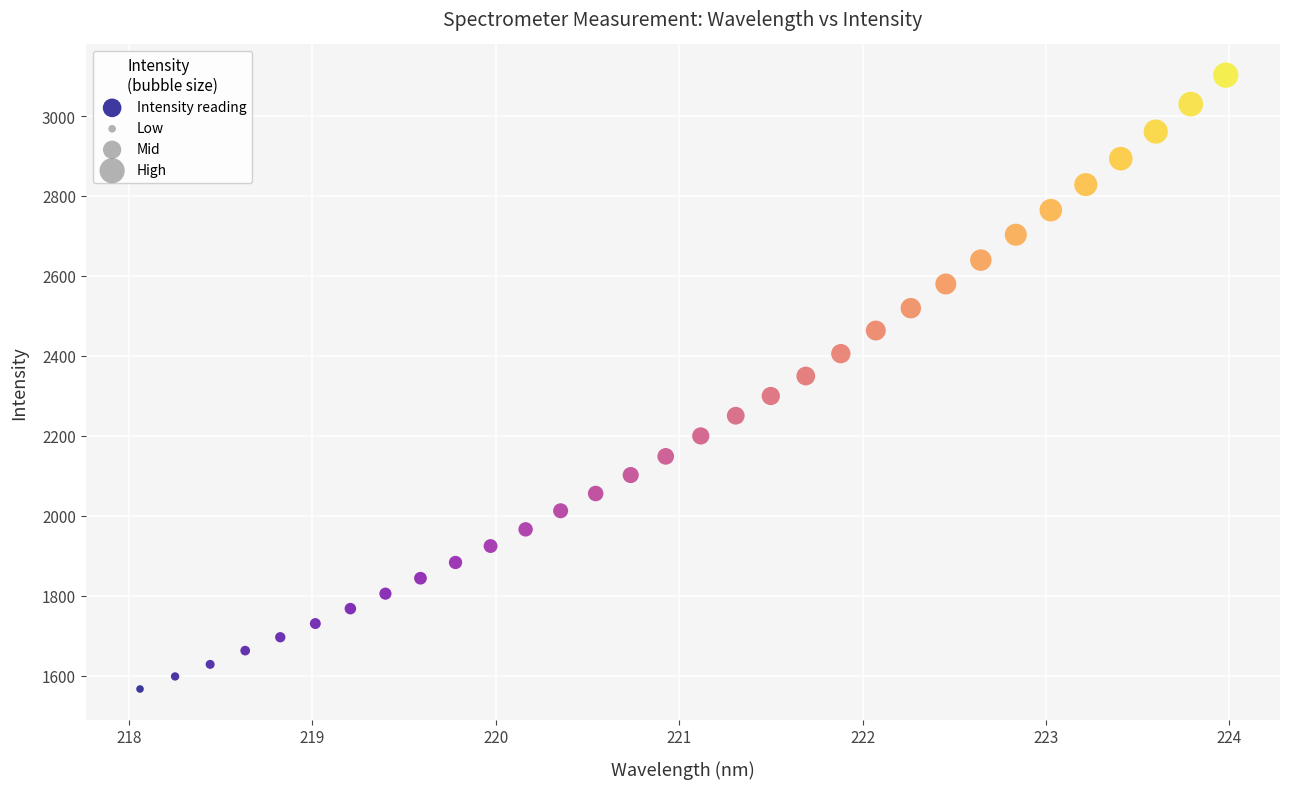

What is the range of X values (max minus min)?

5.9